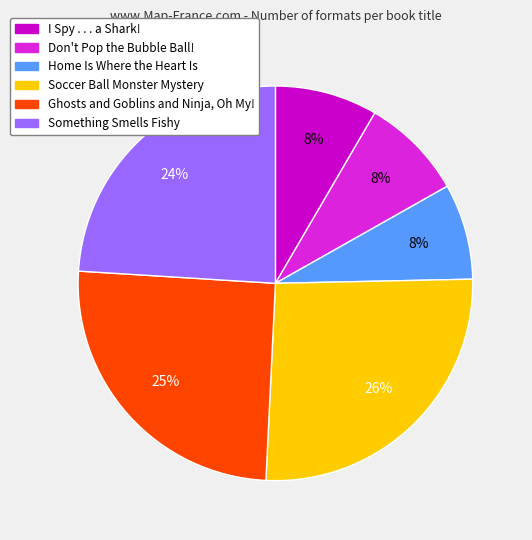

What is the largest slice in the pie chart?

Soccer Ball Monster Mystery